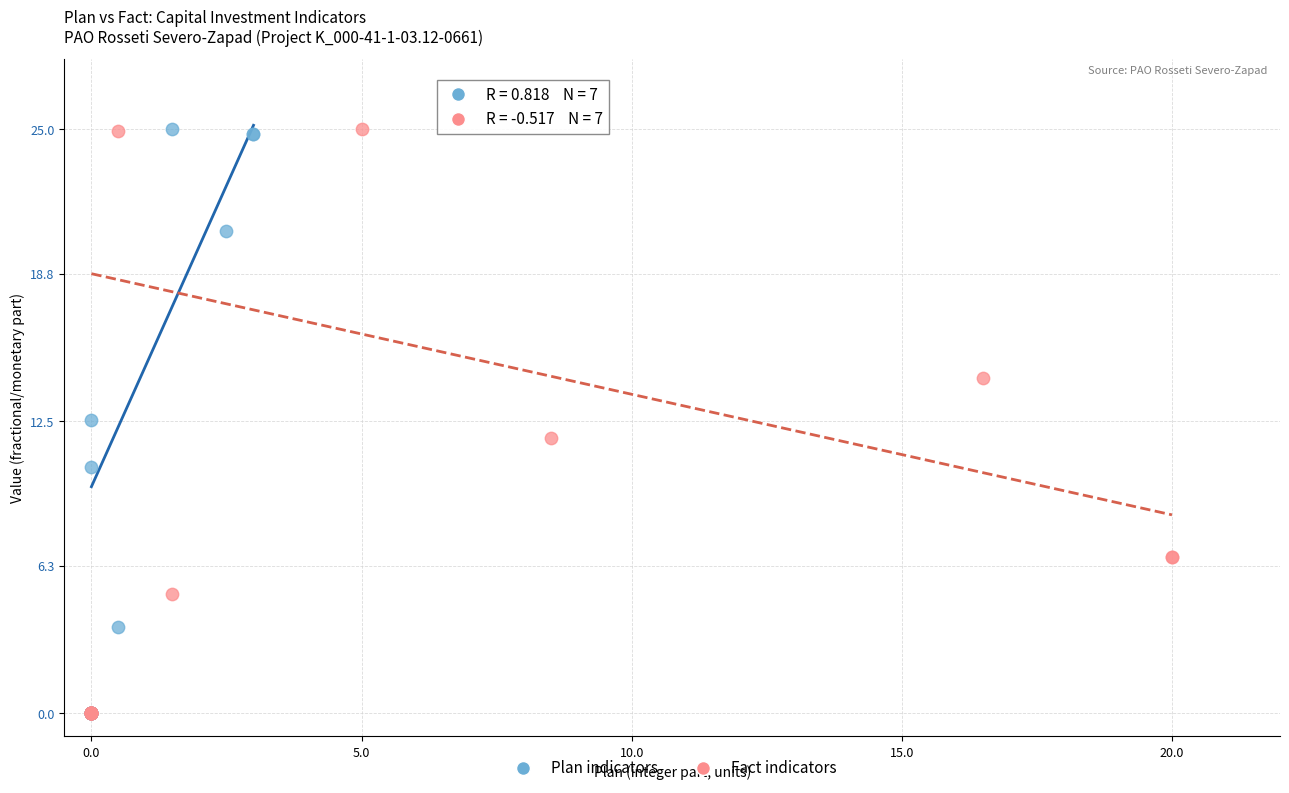

What are all the series names shown in the legend?

Plan indicators, Fact indicators